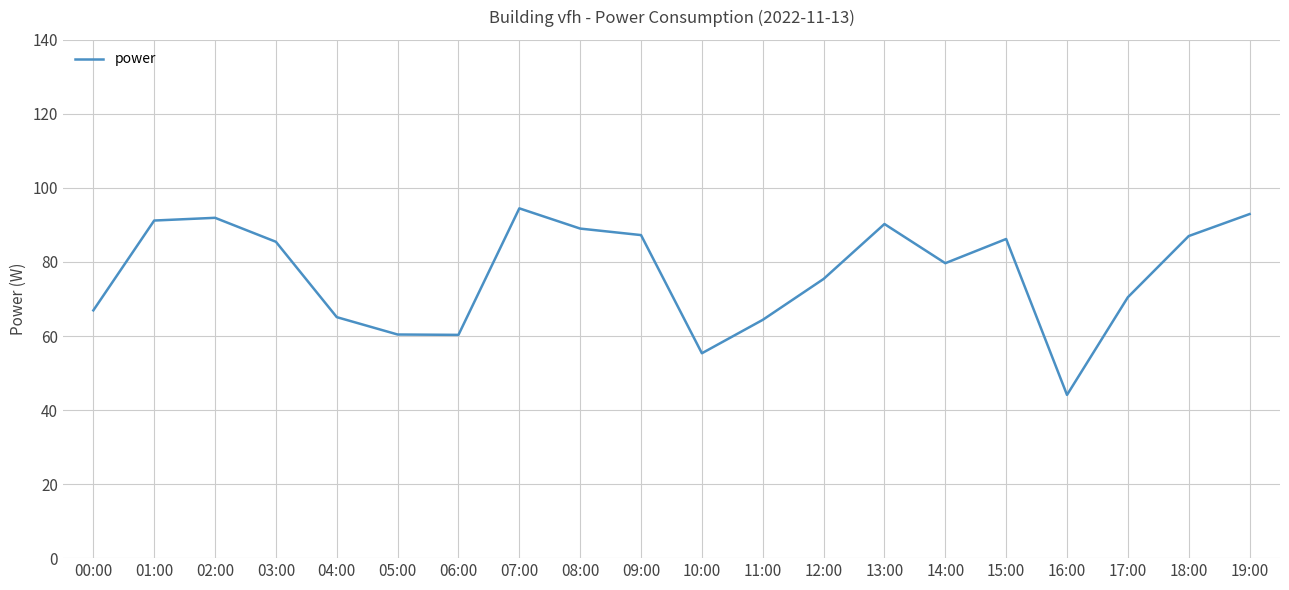

True or false: the data shows 91.2 at 01:00.

True